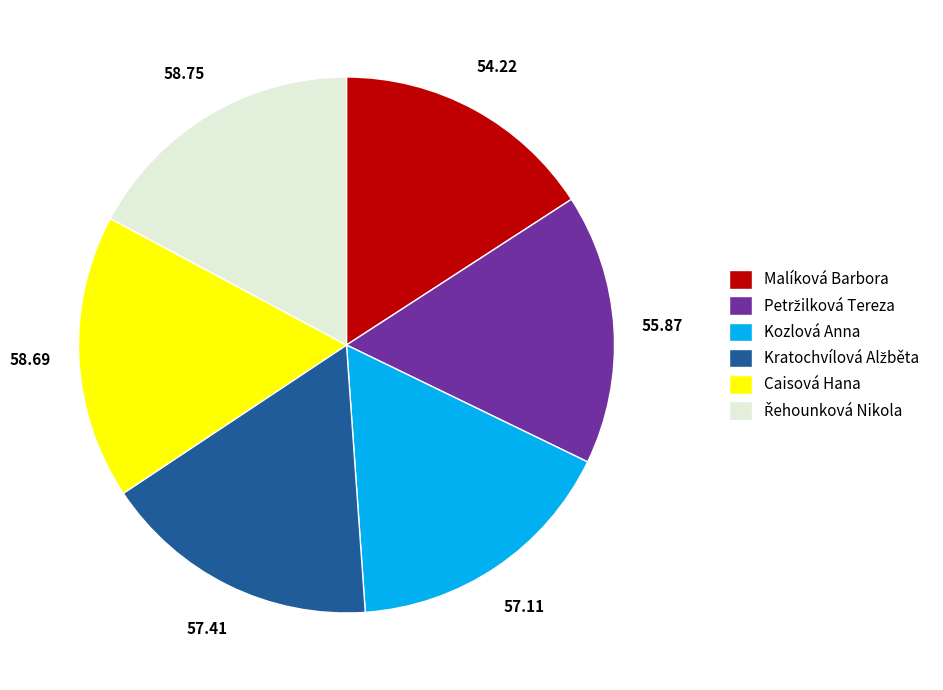

Does Caisová Hana represent more than half of the total?

No